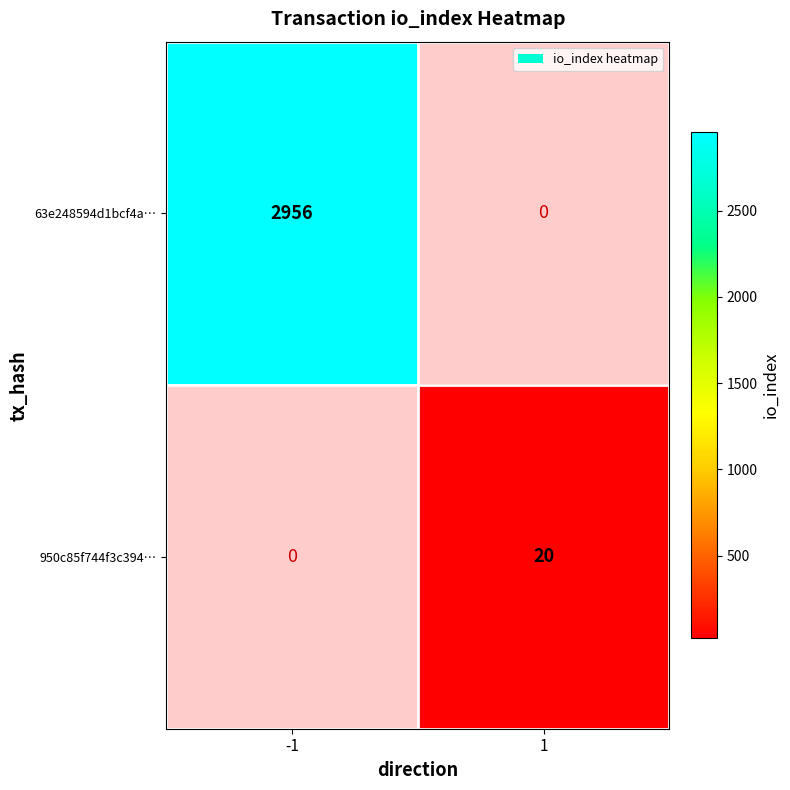

The value of 63e248594d1bcf4a… at -1 is 2956. True or false?

True